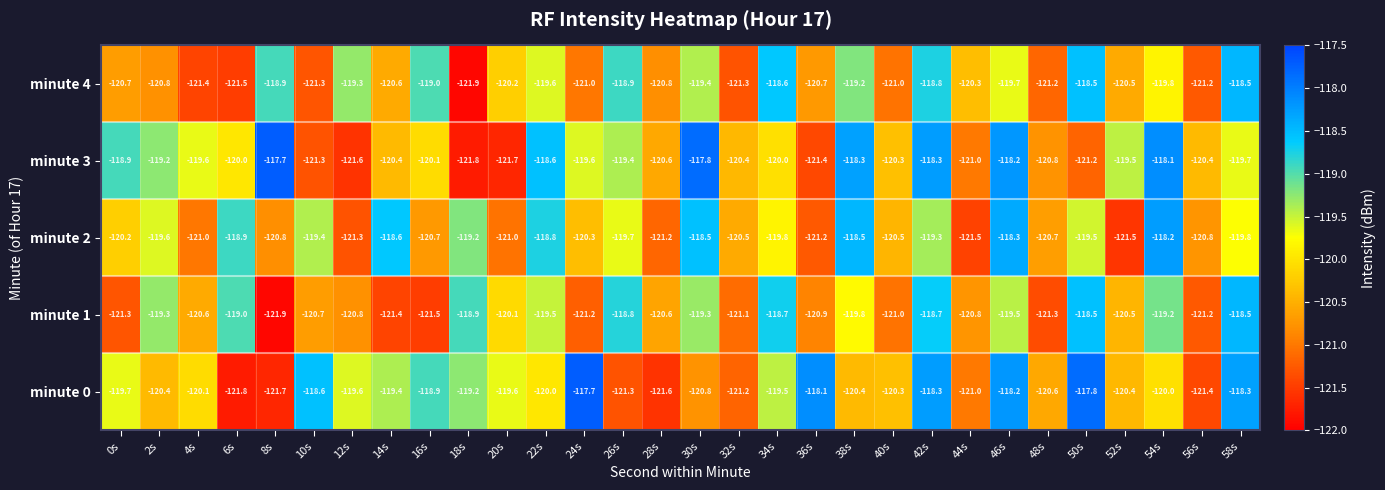

What is the smallest value displayed?

-121.9